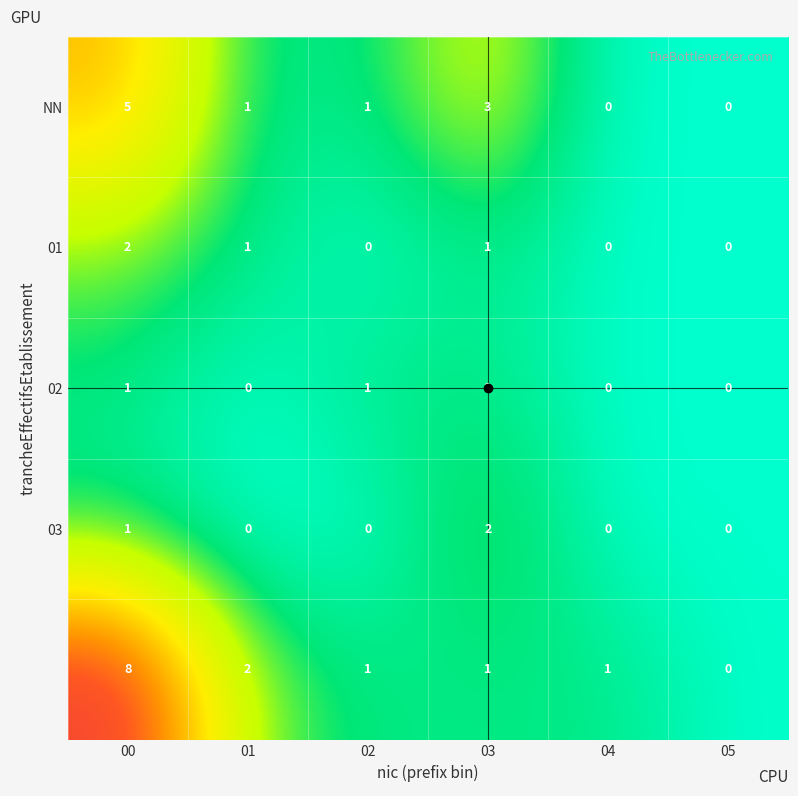

At which category does the chart reach its peak across all series?

00